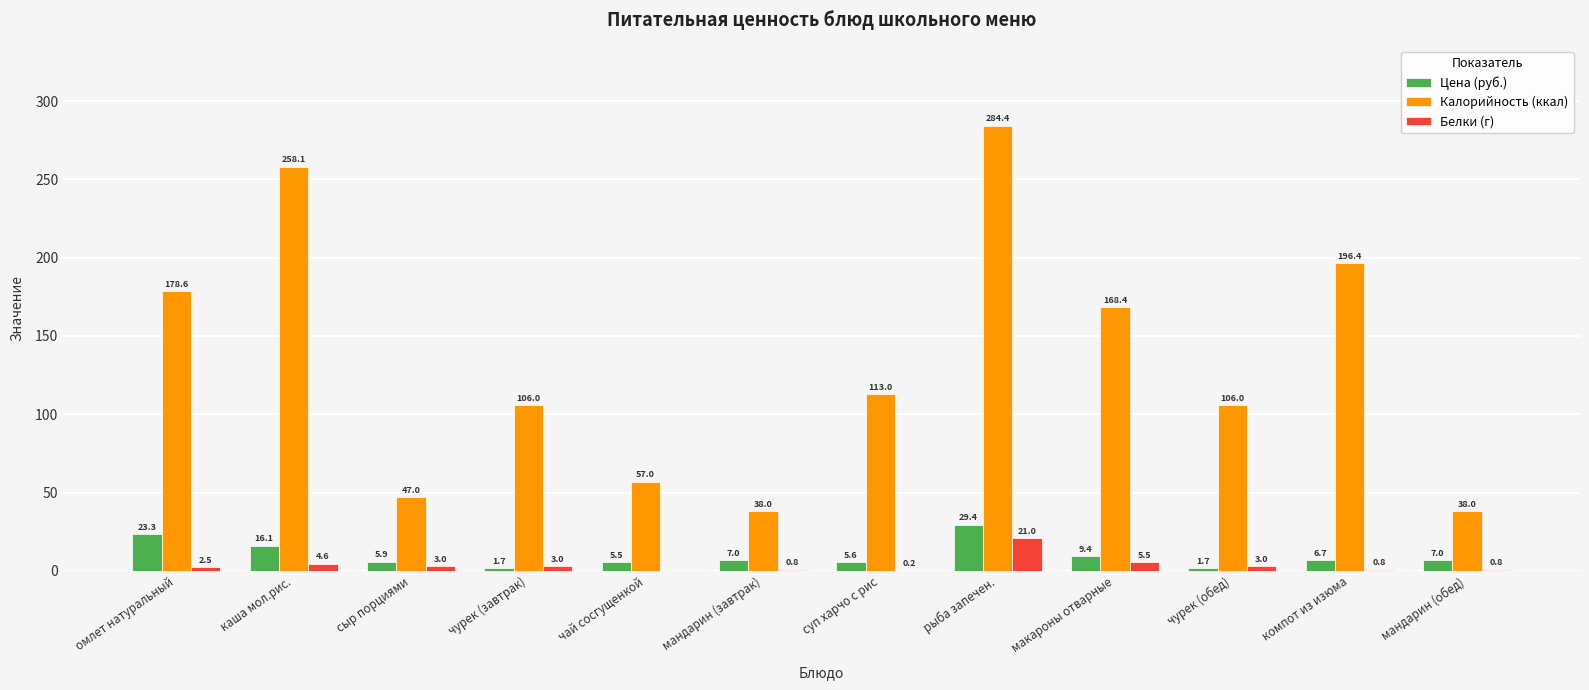

Which series changed the most between омлет натуральный and компот из изюма?

Калорийность (ккал)